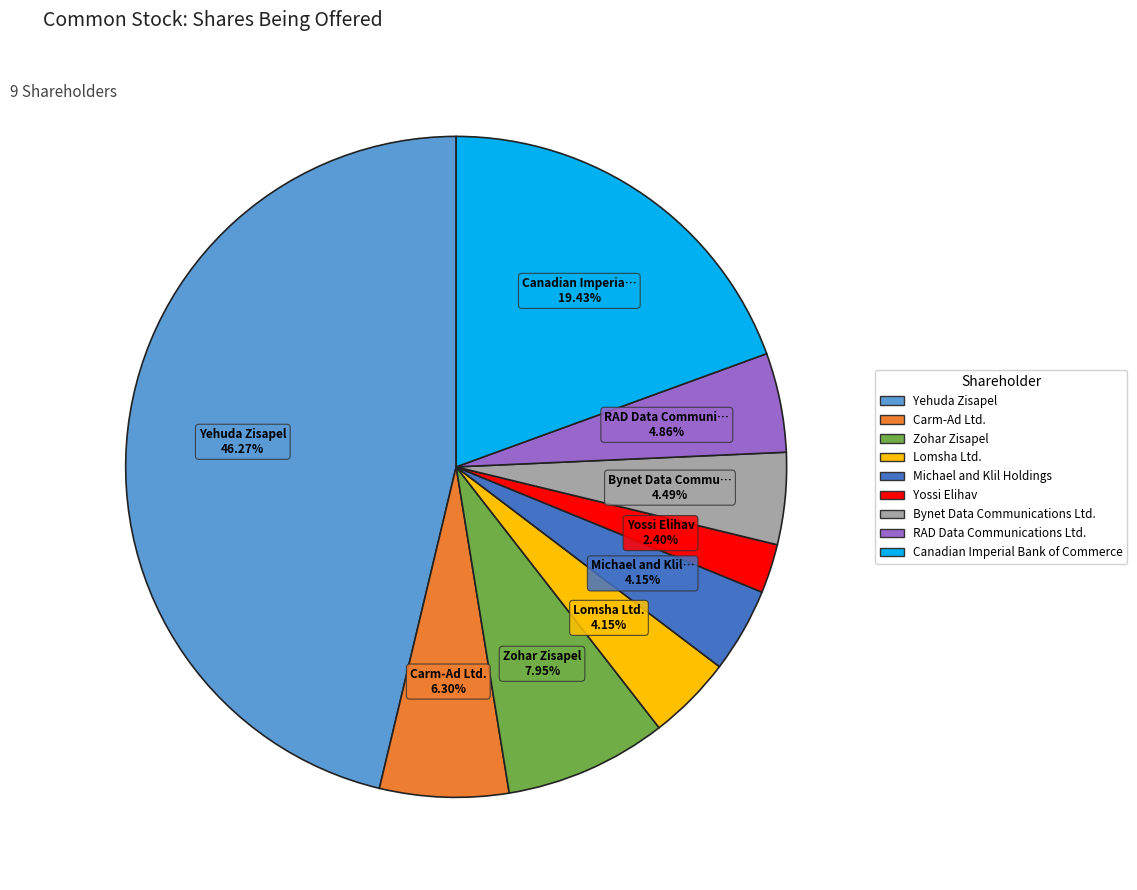

Which slice is the smallest?

Yossi Elihav